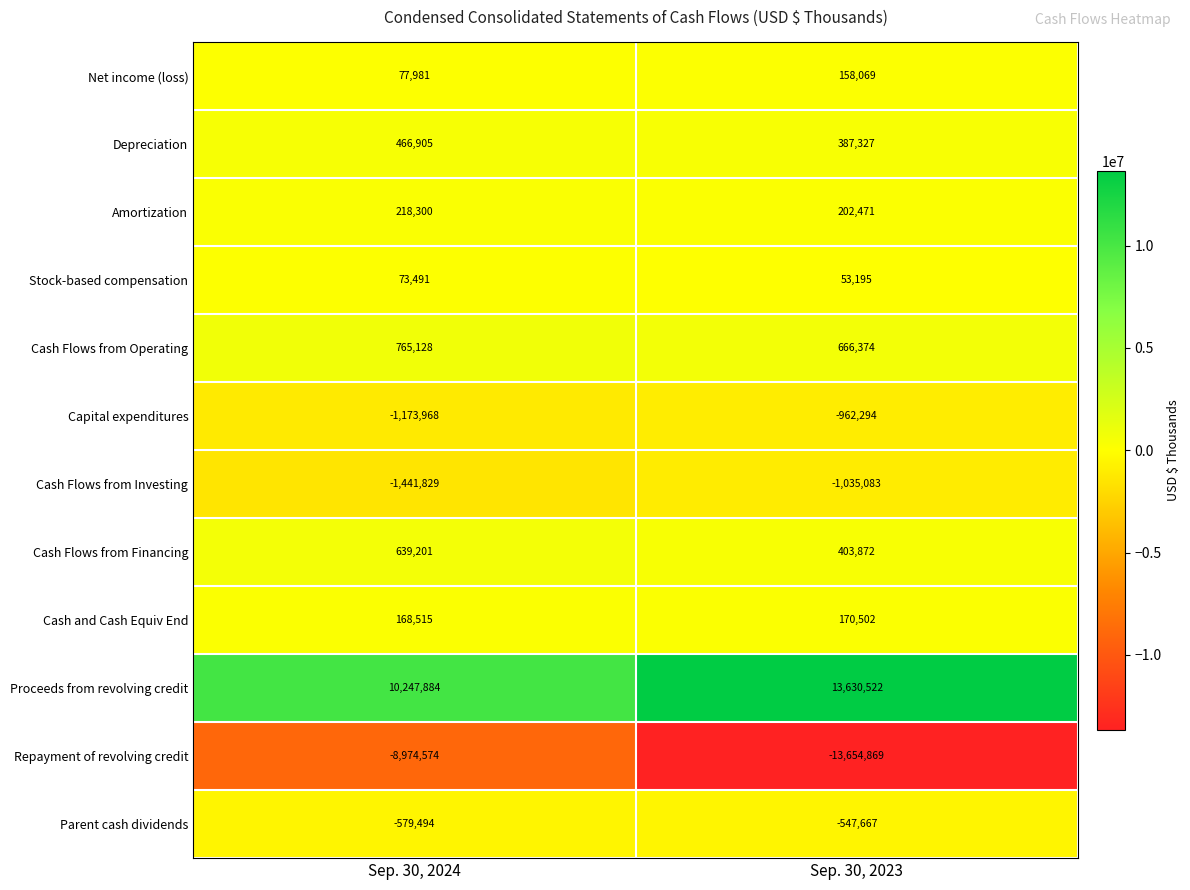

What is the sum of all Cash Flows from Operating values?

1431502